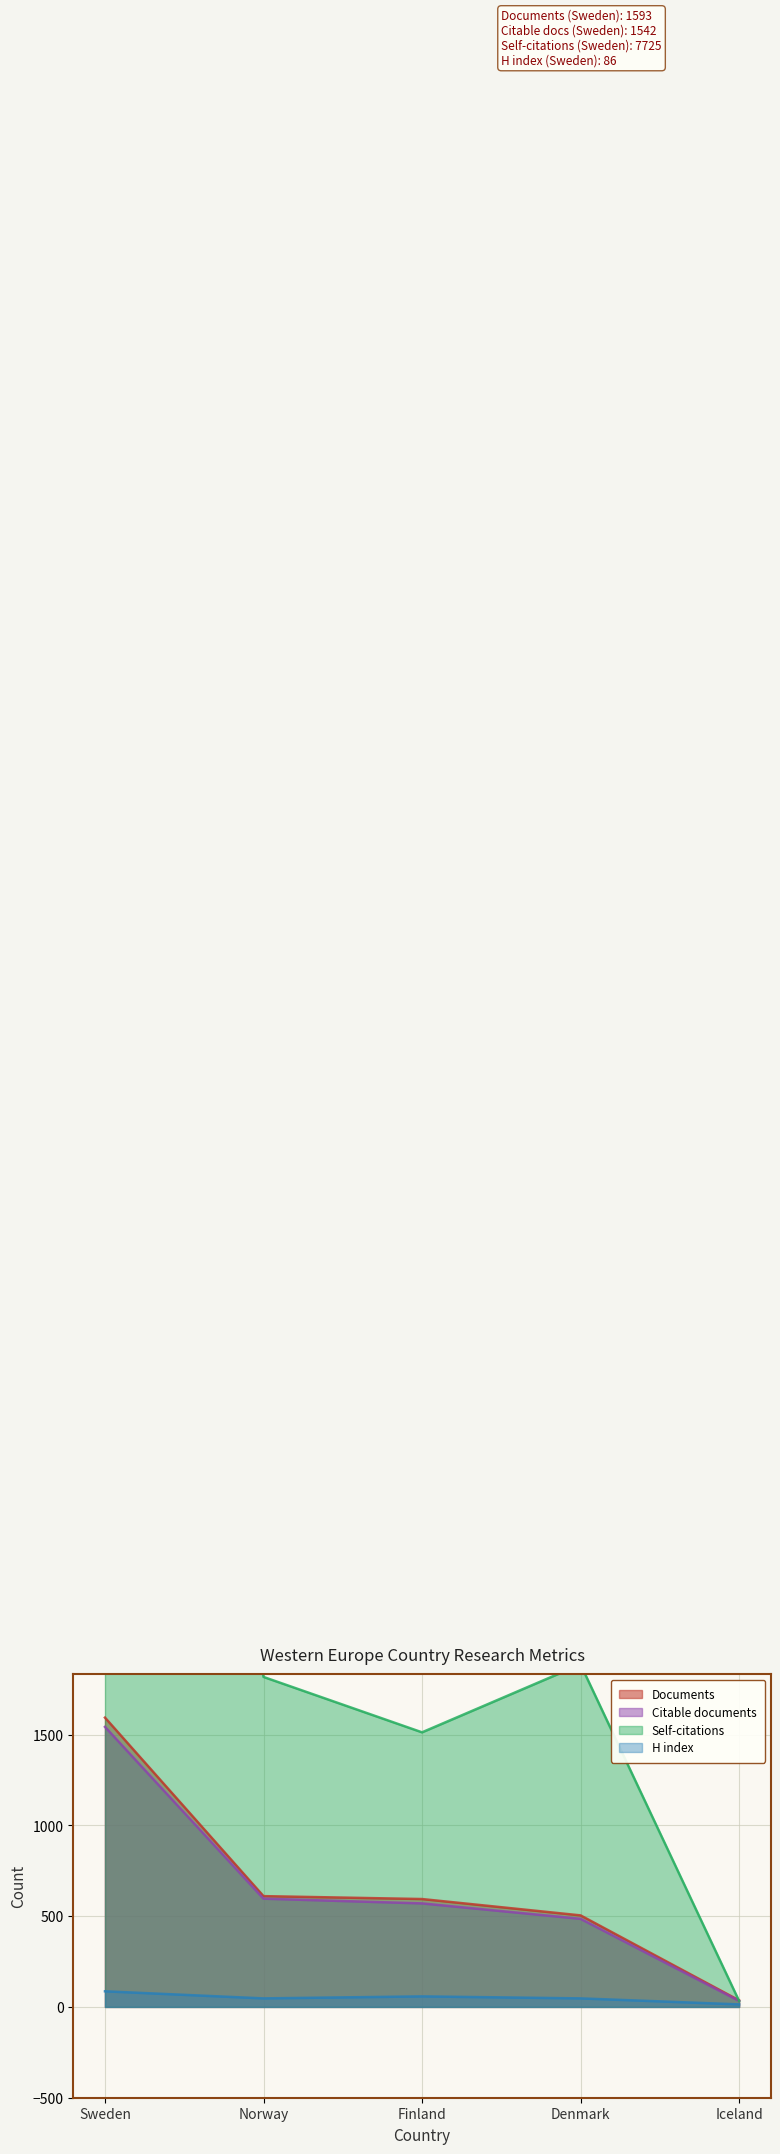

What position from the right is Denmark?

2